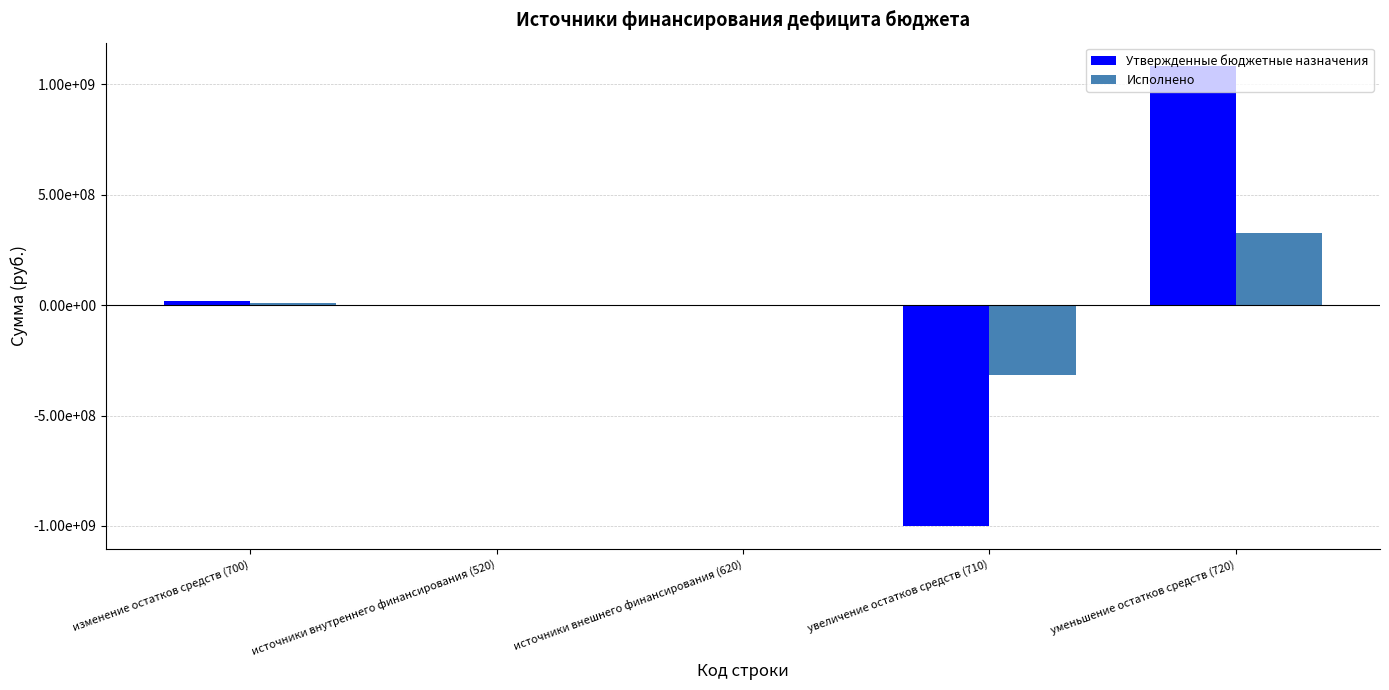

The value of Утвержденные бюджетные назначения at изменение остатков средств (700) is 7951555.1. True or false?

False